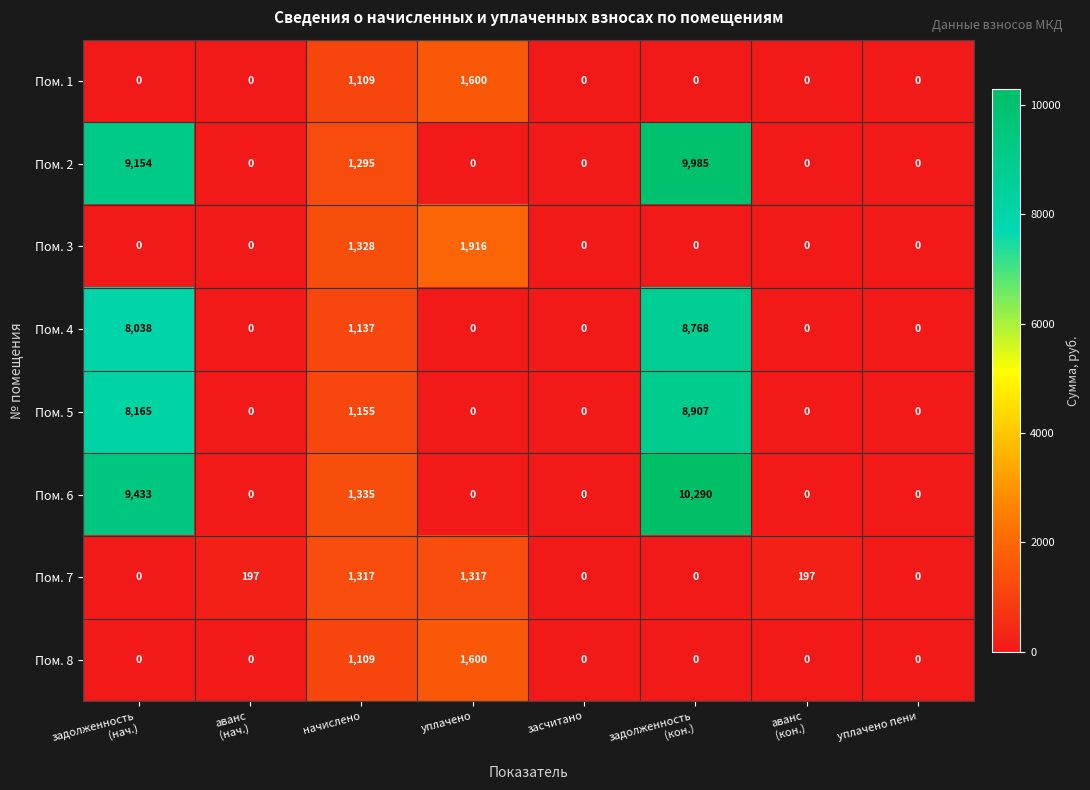

Which series has the largest range (max minus min)?

Пом. 6